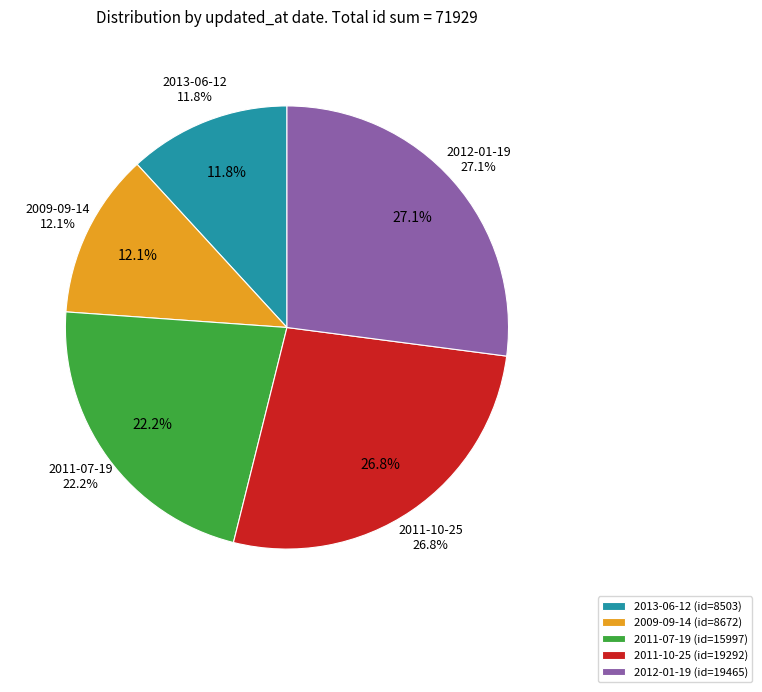

To the nearest percent, what is the difference between the 2012-01-19 and 2013-06-12 slice percentages?

15%